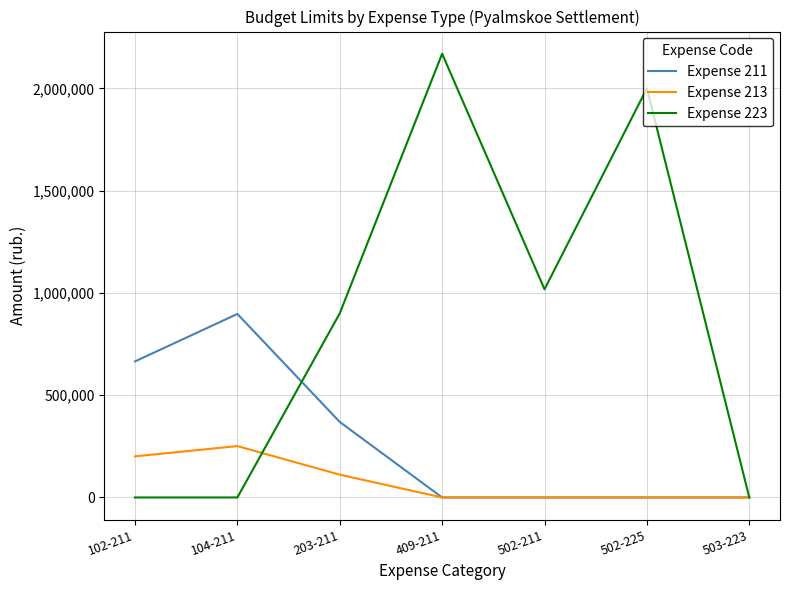

What is the maximum value for Expense 213?

251107.0